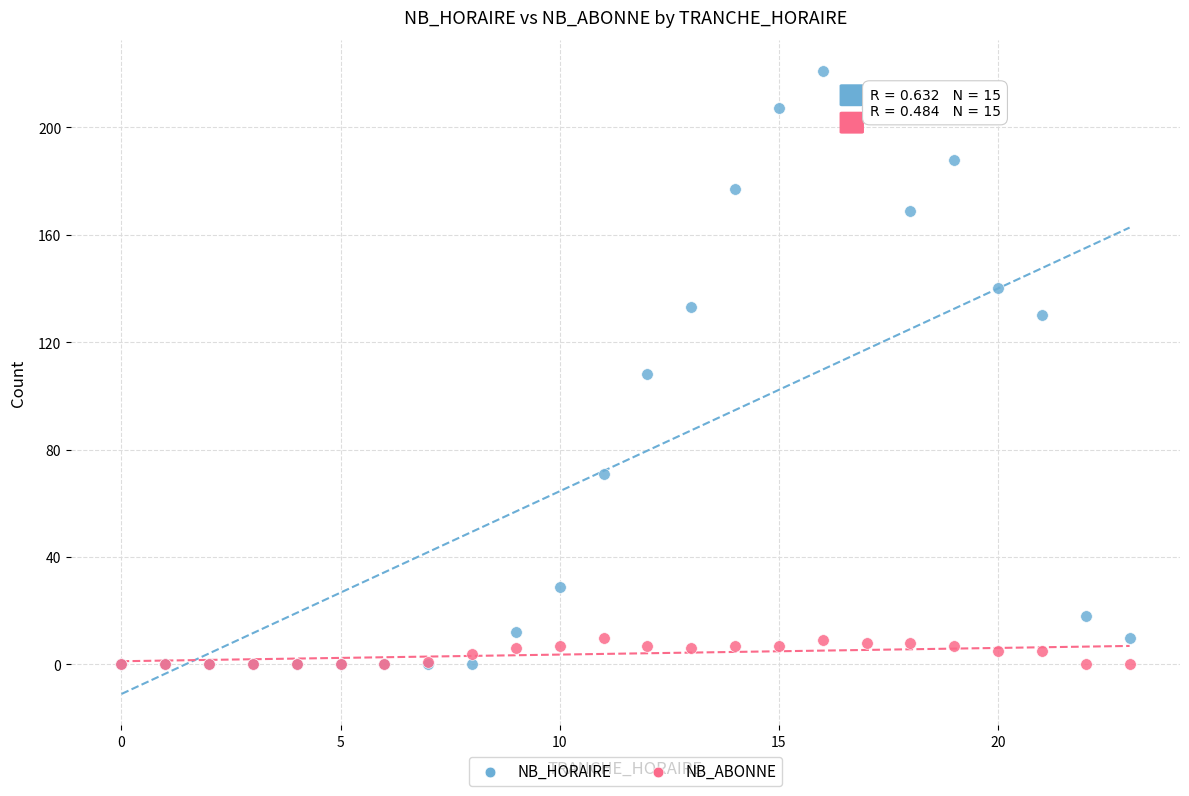

Which series reaches the maximum Y coordinate?

NB_HORAIRE